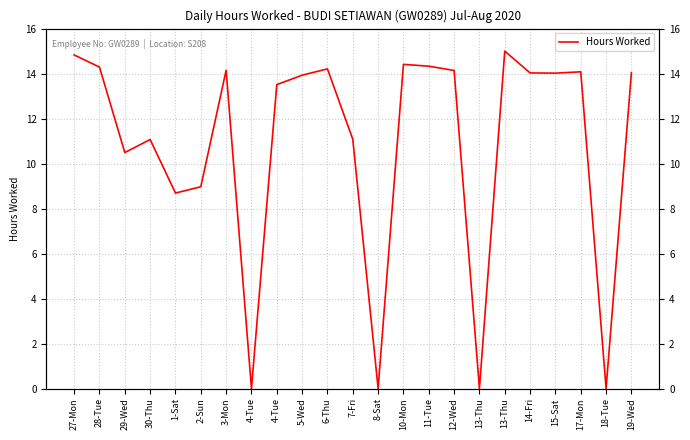

At which label is the value closest to 7?

1-Sat